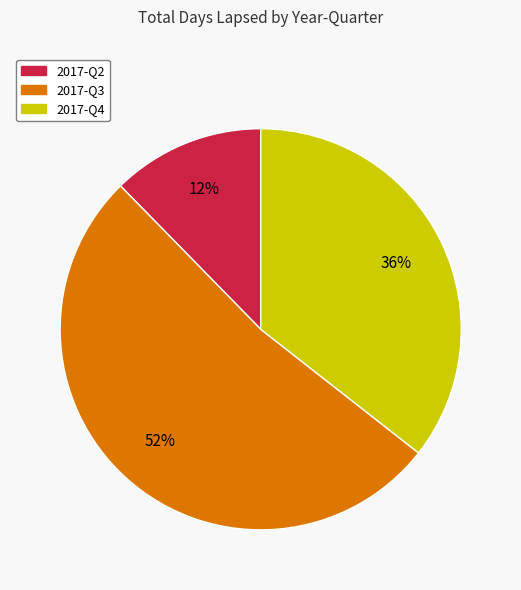

To the nearest percent, what is the average slice percentage?

33%